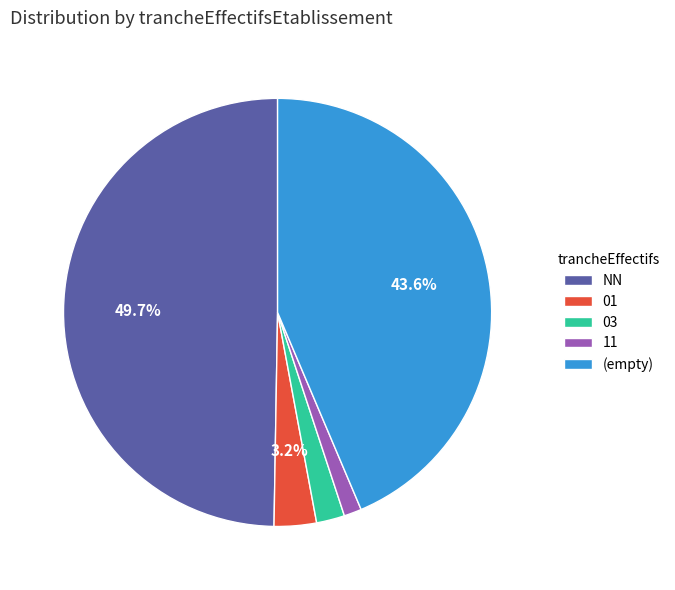

Which has a higher value, NN or 11?

NN